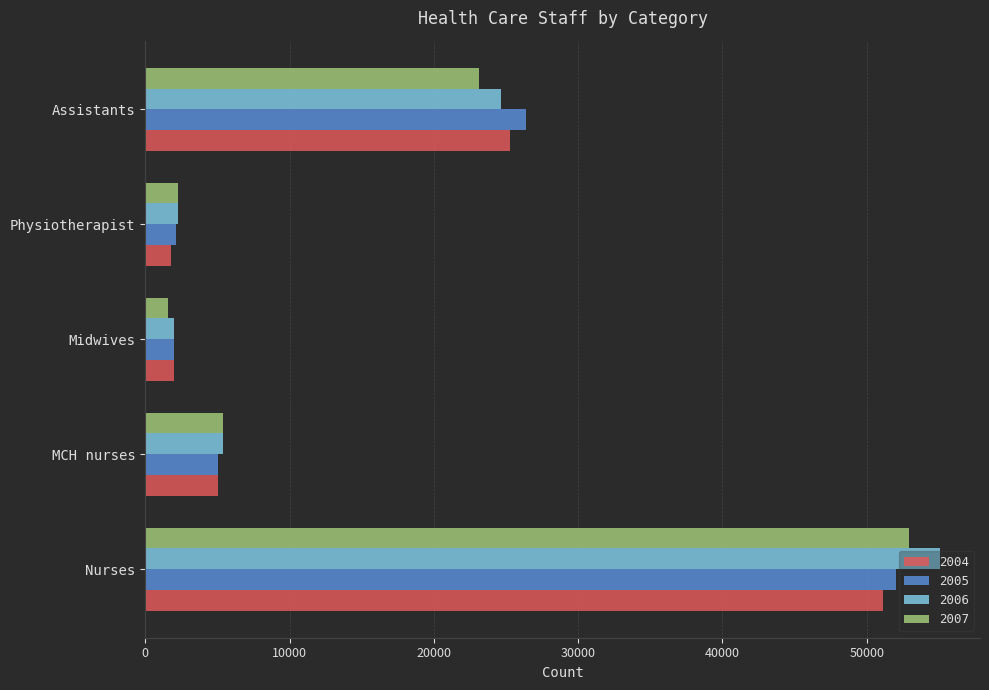

What is the spread (max minus min) of values at Physiotherapist?

510